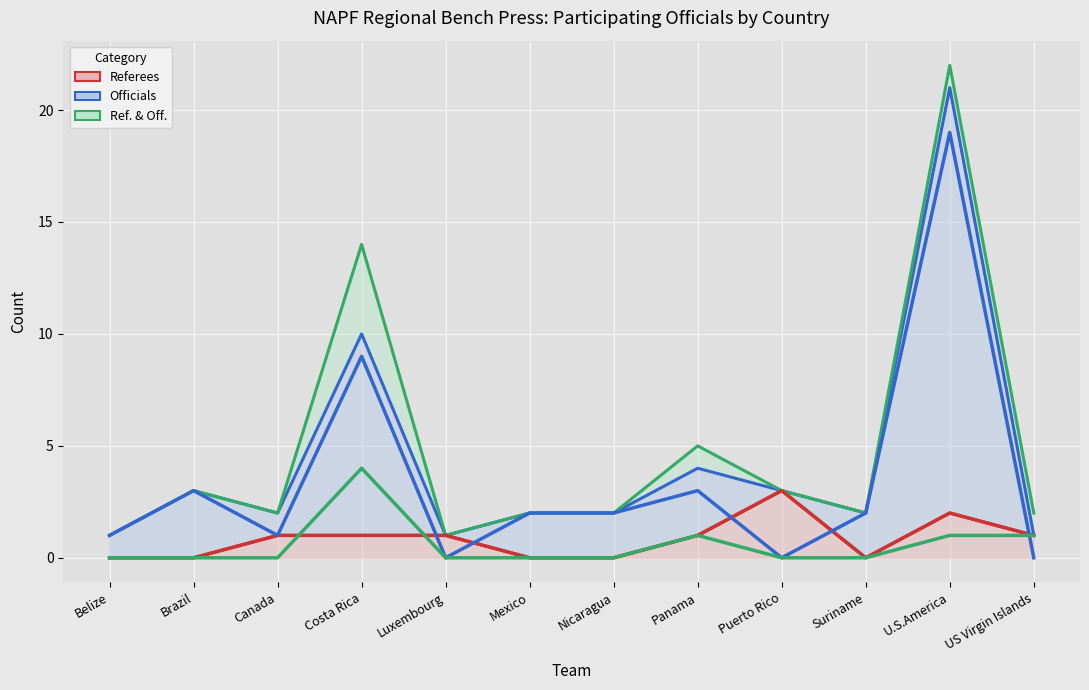

At how many categories does at least one series exceed 6?

2